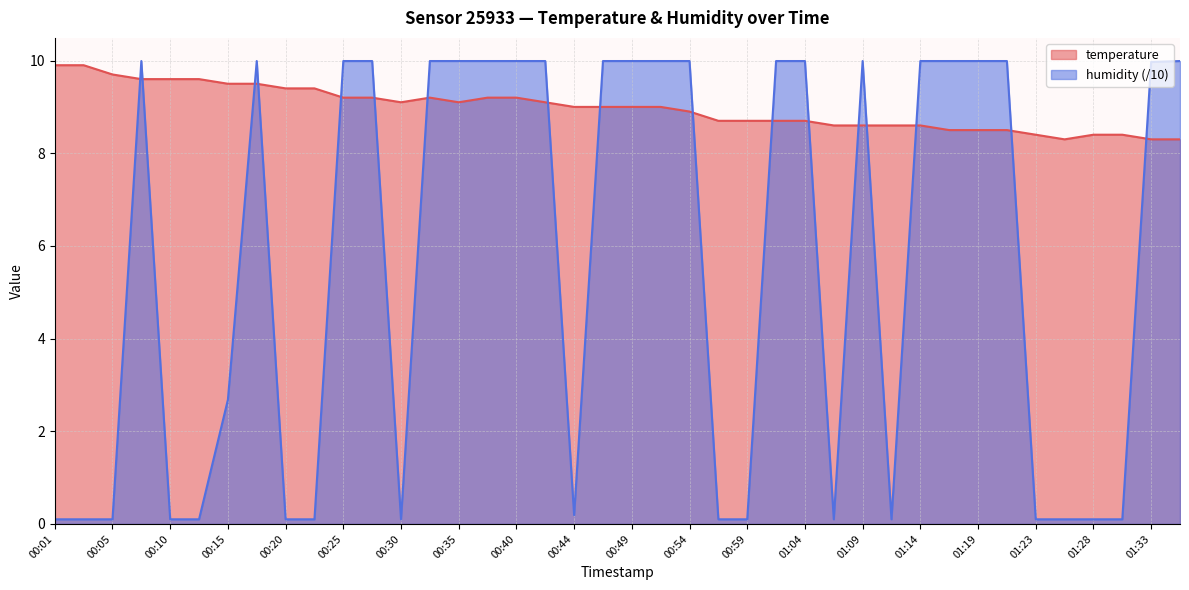

Rank the series by their average value, from highest to lowest.

temperature, humidity (/10)